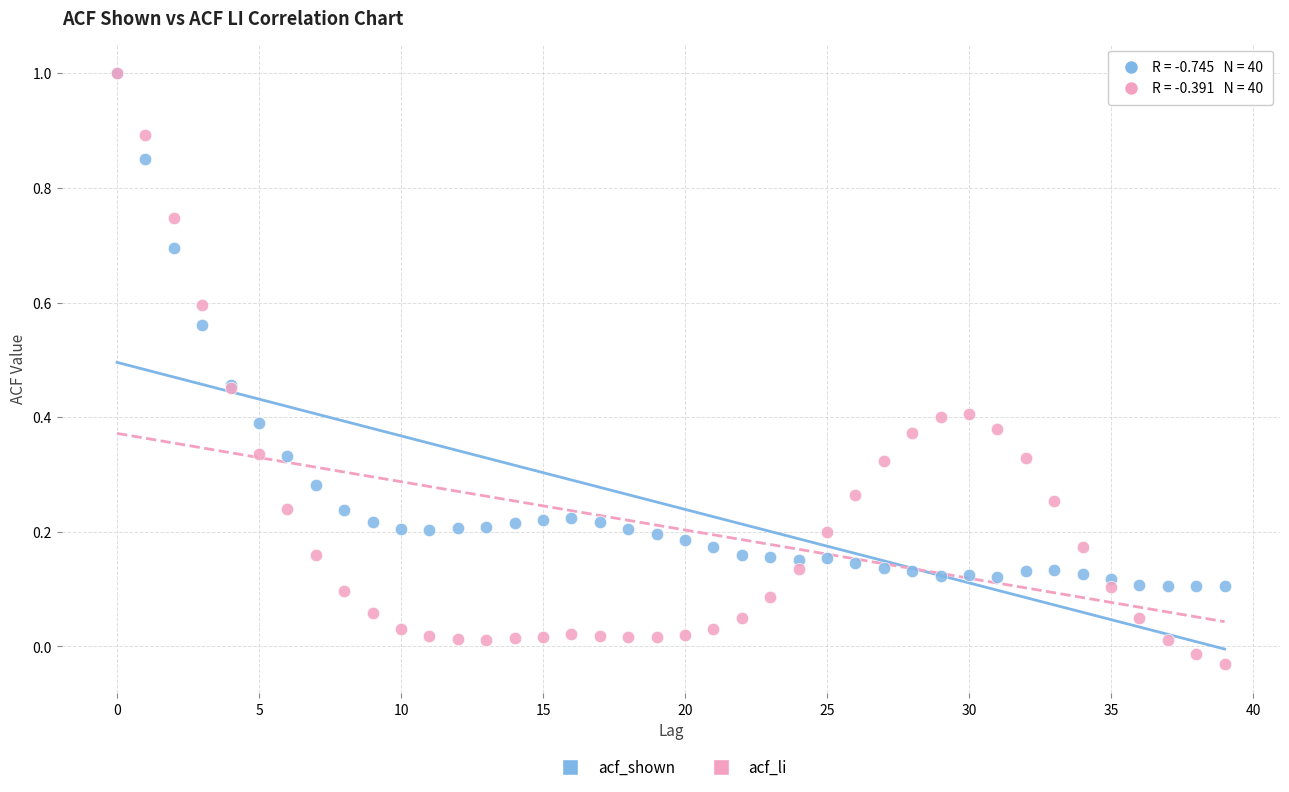

What are all the series names shown in the legend?

acf_shown, acf_li